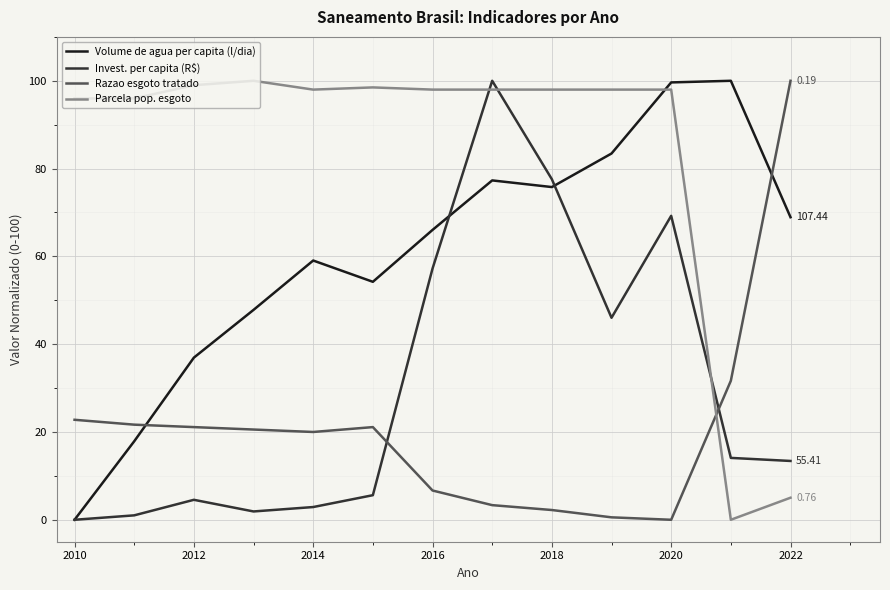

Rank the series by their average value, from highest to lowest.

Parcela pop. esgoto, Volume de agua per capita (l/dia), Invest. per capita (R$), Razao esgoto tratado